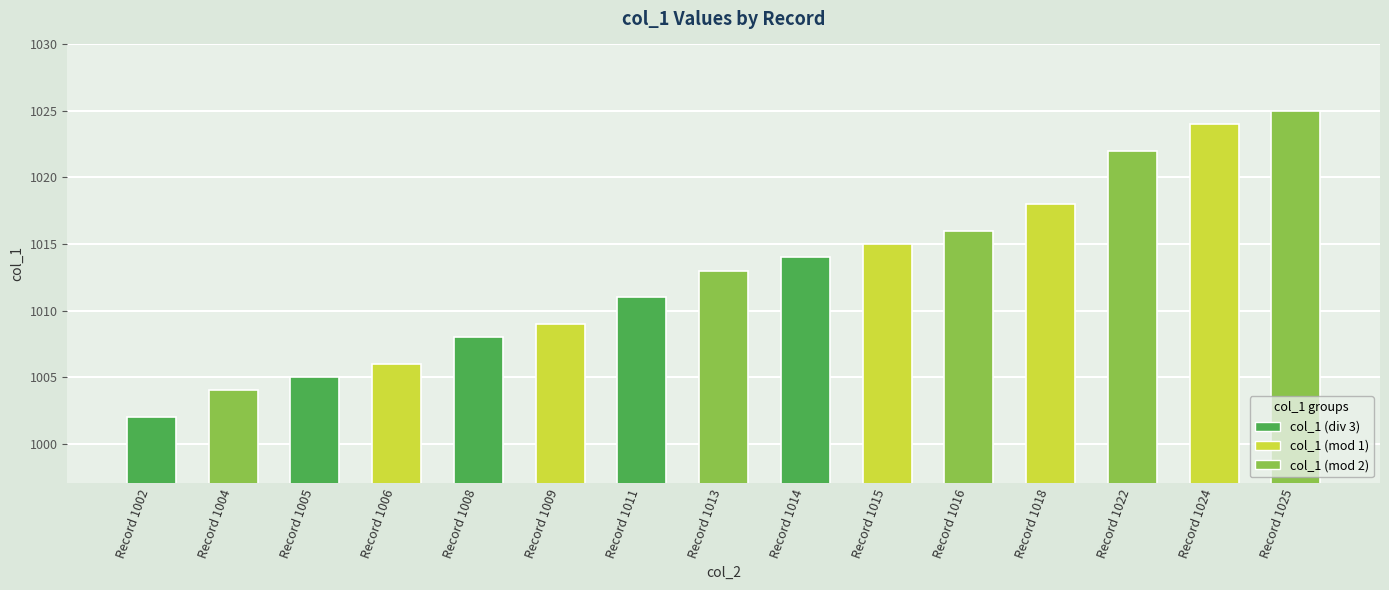

Reading right to left, extract all data points from this chart.

1025	1024	1022	1018	1016	1015	1014	1013	1011	1009	1008	1006	1005	1004	1002